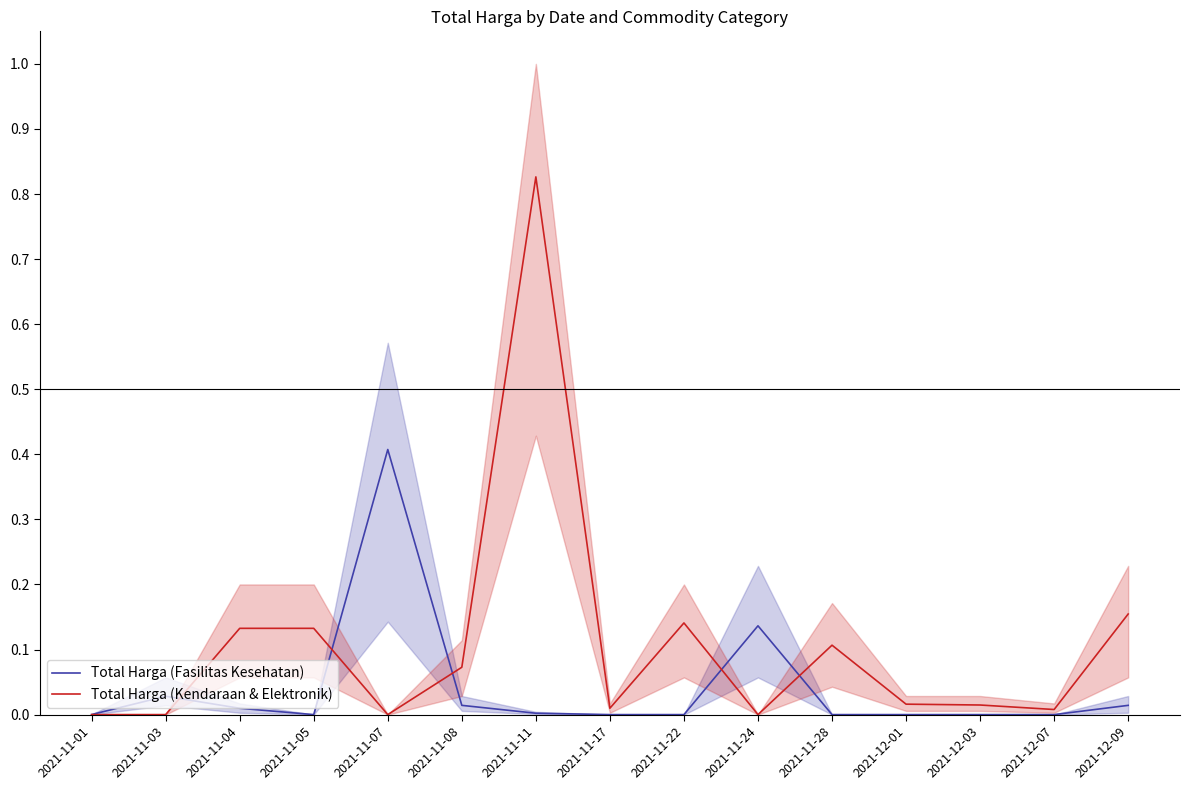

Rank the categories by Total Harga (Kendaraan & Elektronik) value from highest to lowest.

2021-11-11, 2021-12-09, 2021-11-22, 2021-11-04, 2021-11-05, 2021-11-28, 2021-11-08, 2021-12-01, 2021-12-03, 2021-11-17, 2021-12-07, 2021-11-01, 2021-11-03, 2021-11-07, 2021-11-24